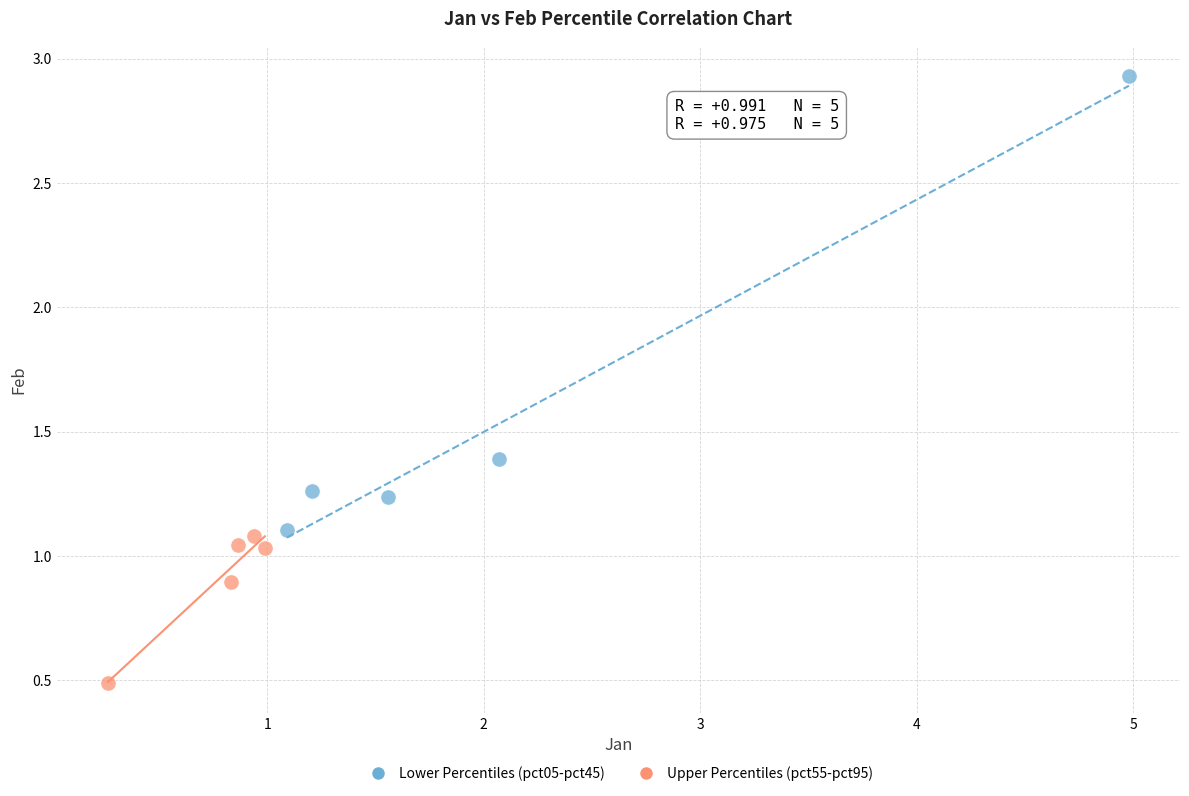

Which series reaches the minimum Y coordinate?

Upper Percentiles (pct55-pct95)